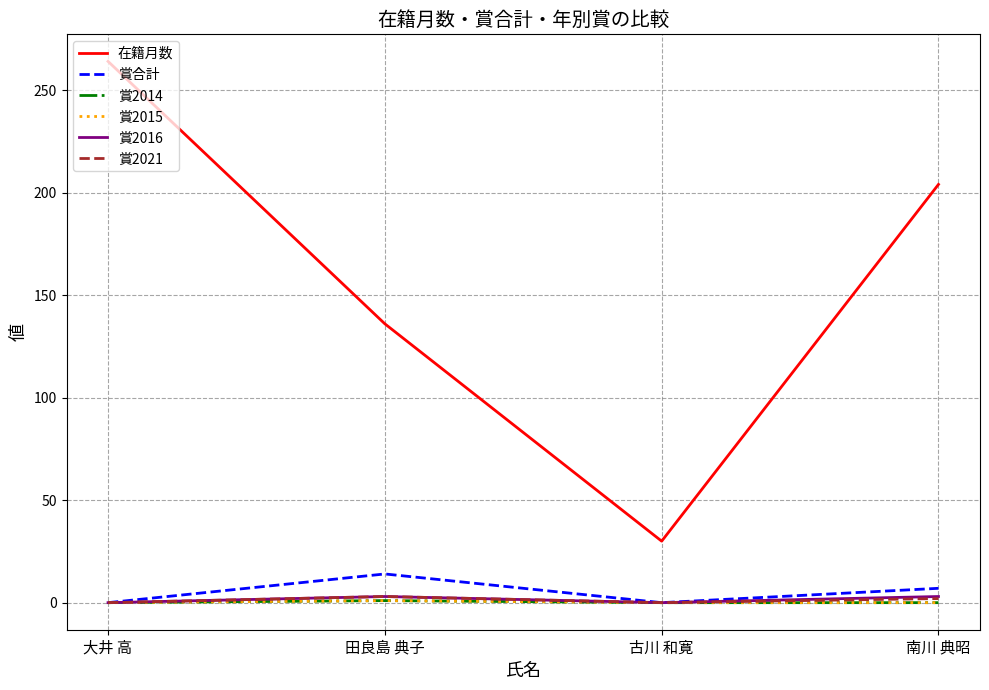

True or false: 賞2015 and 賞2021 cross at least once.

False